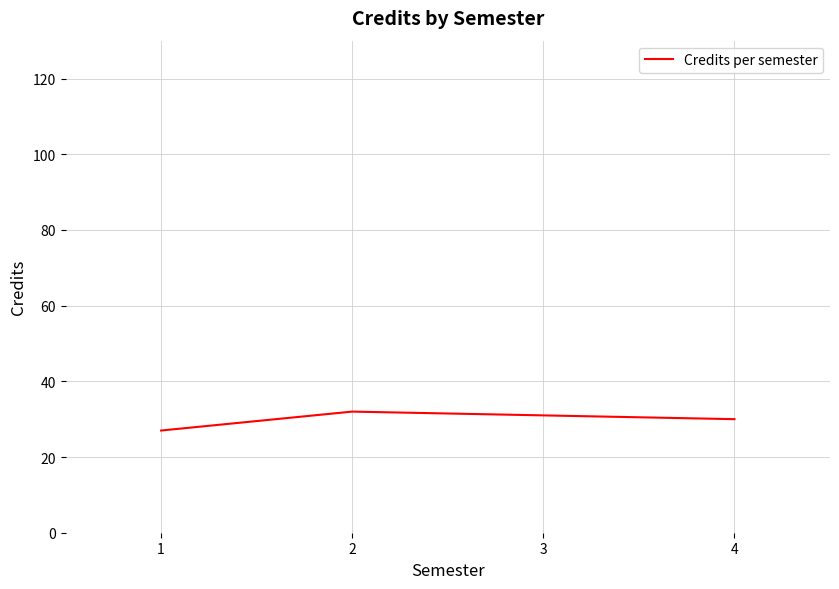

Where does the data first go above 31?

2